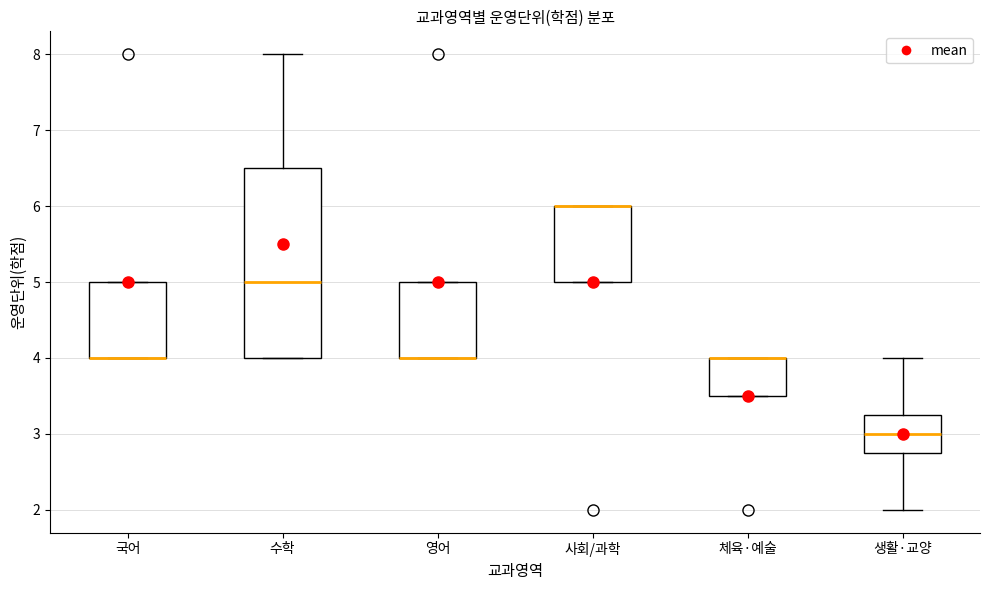

Reading left to right, transcribe this box plot: for each box, give where its median line is, the range the box spans, and where its two whiskers end, as read against the y-axis. The values are not printed on the chart, so give them approximately, as read against the axis.

국어: median 4.0 (drawn on the box's lower edge), box 4.0 to 5.0, whiskers 4.0 to 5.0
수학: median 5.0, box 4.0 to 6.5, whiskers 4.0 to 8.0
영어: median 4.0 (drawn on the box's lower edge), box 4.0 to 5.0, whiskers 4.0 to 5.0
사회/과학: median 6.0 (drawn on the box's upper edge), box 5.0 to 6.0, whiskers 5.0 to 6.0
체육·예술: median 4.0 (drawn on the box's upper edge), box 3.5 to 4.0, whiskers 3.5 to 4.0
생활·교양: median 3.0, box 2.8 to 3.3, whiskers 2.0 to 4.0